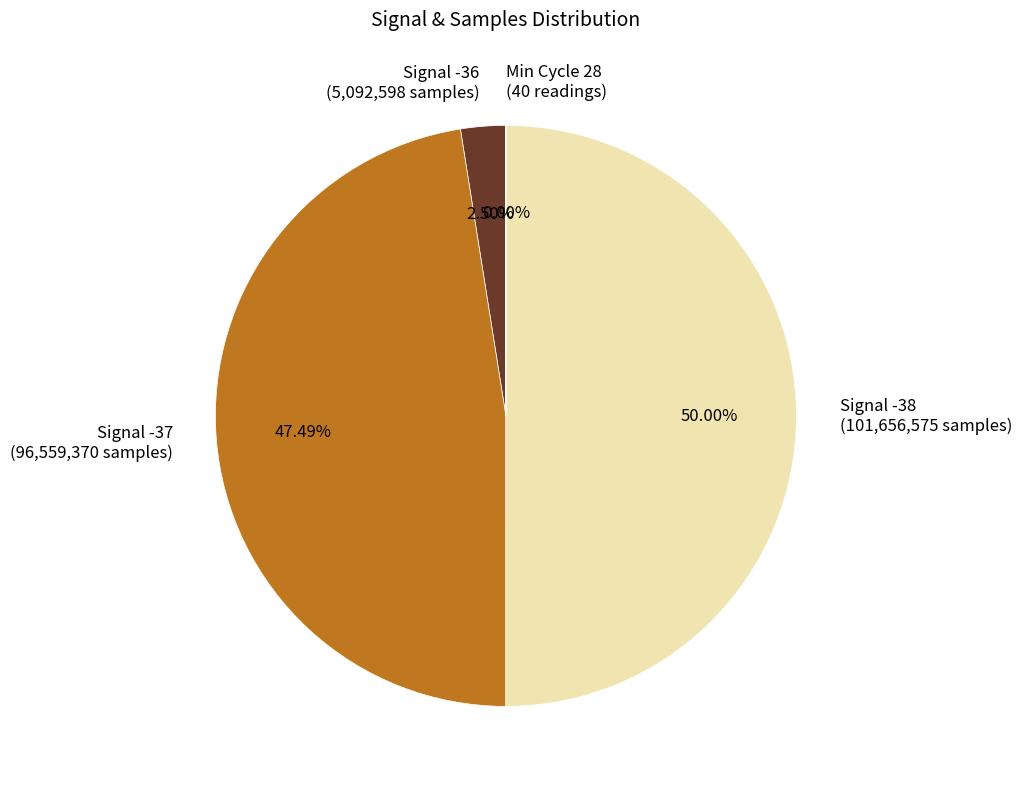

Which category accounts for the majority?

Signal -38 (101,656,575 samples)